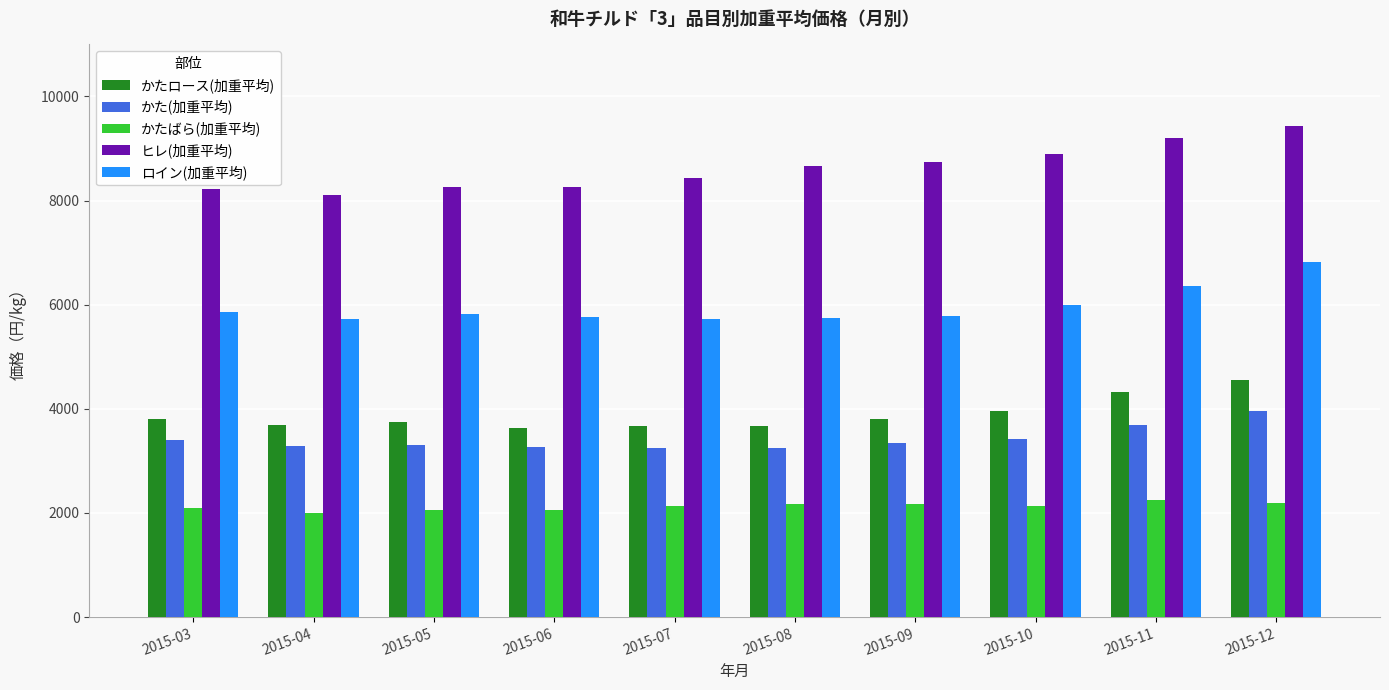

What is the difference between the highest and lowest values at 2015-12?

7251.6